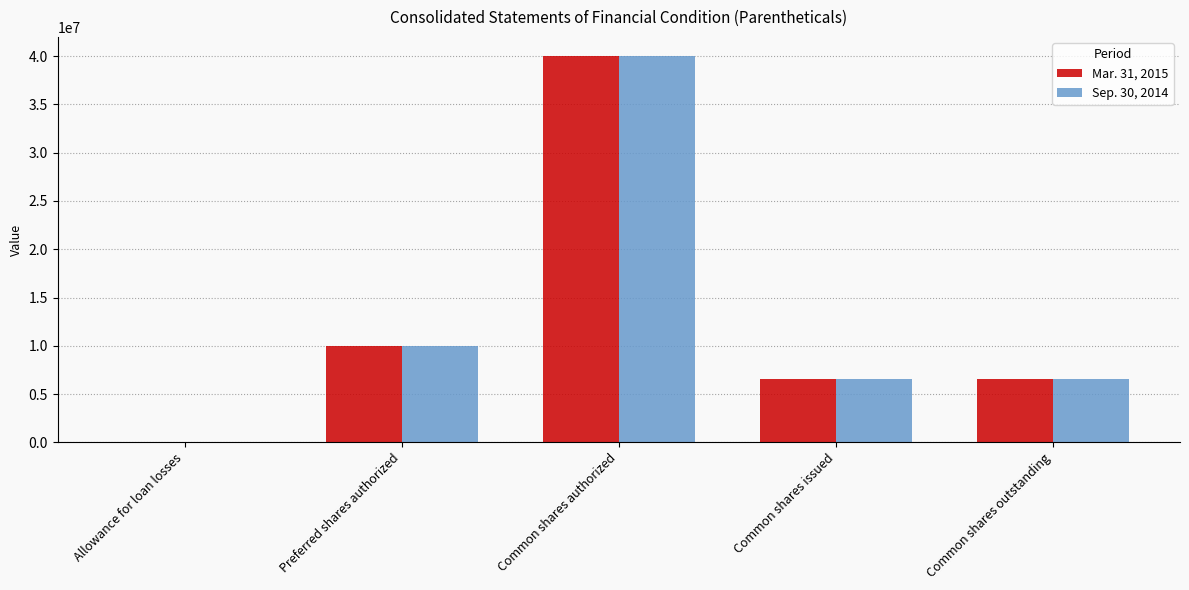

Reading left to right, list all the values displayed in this chart.

Mar. 31, 2015: 4612	10000000	40000000	6558473	6558473
Sep. 30, 2014: 4589	10000000	40000000	6558473	6558473